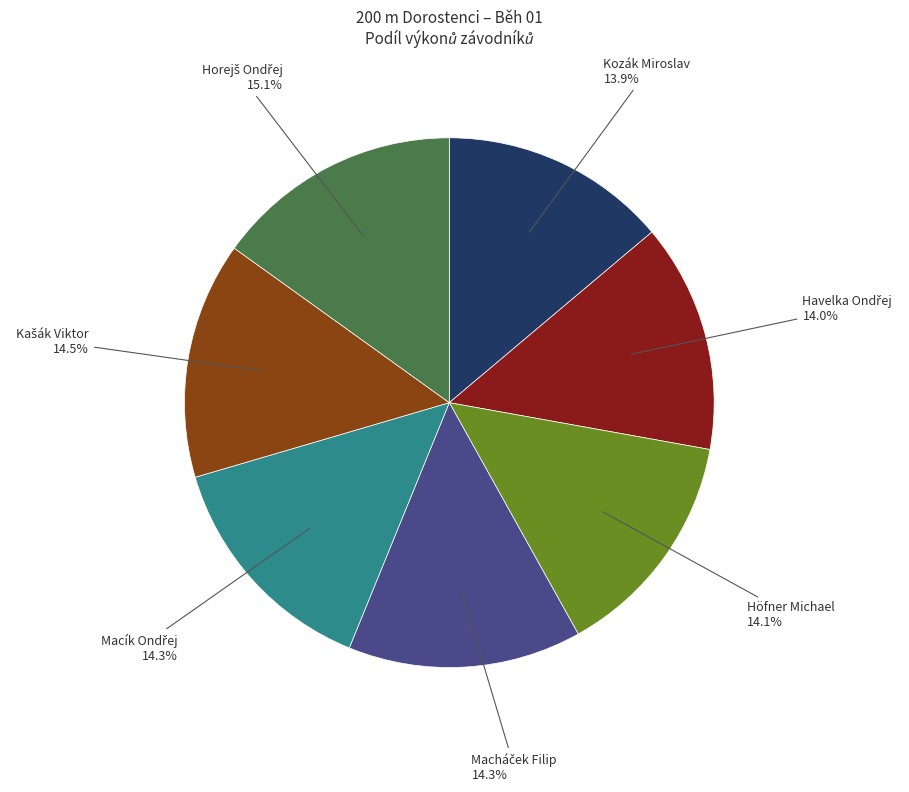

How many segments does this pie chart have?

7